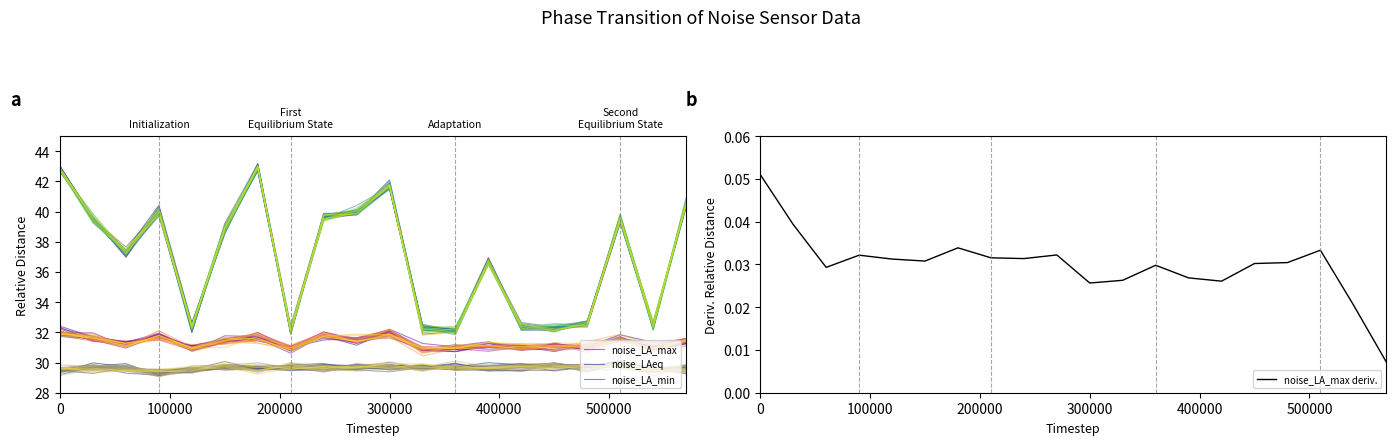

True or false: noise_LA_max deriv. has more than 0 points higher than both neighbors.

True